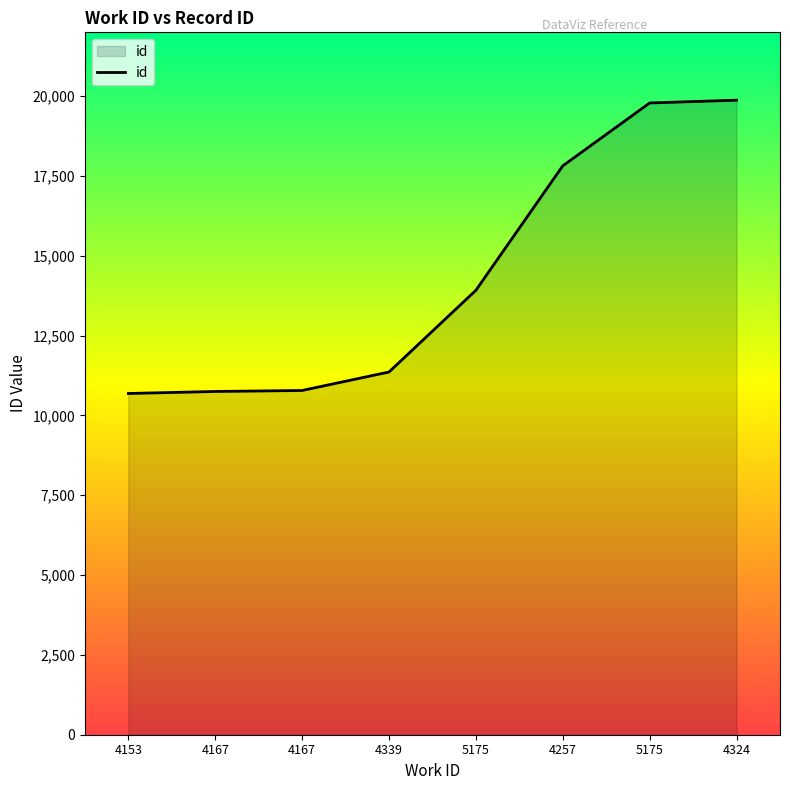

What is the greatest value displayed?

19875